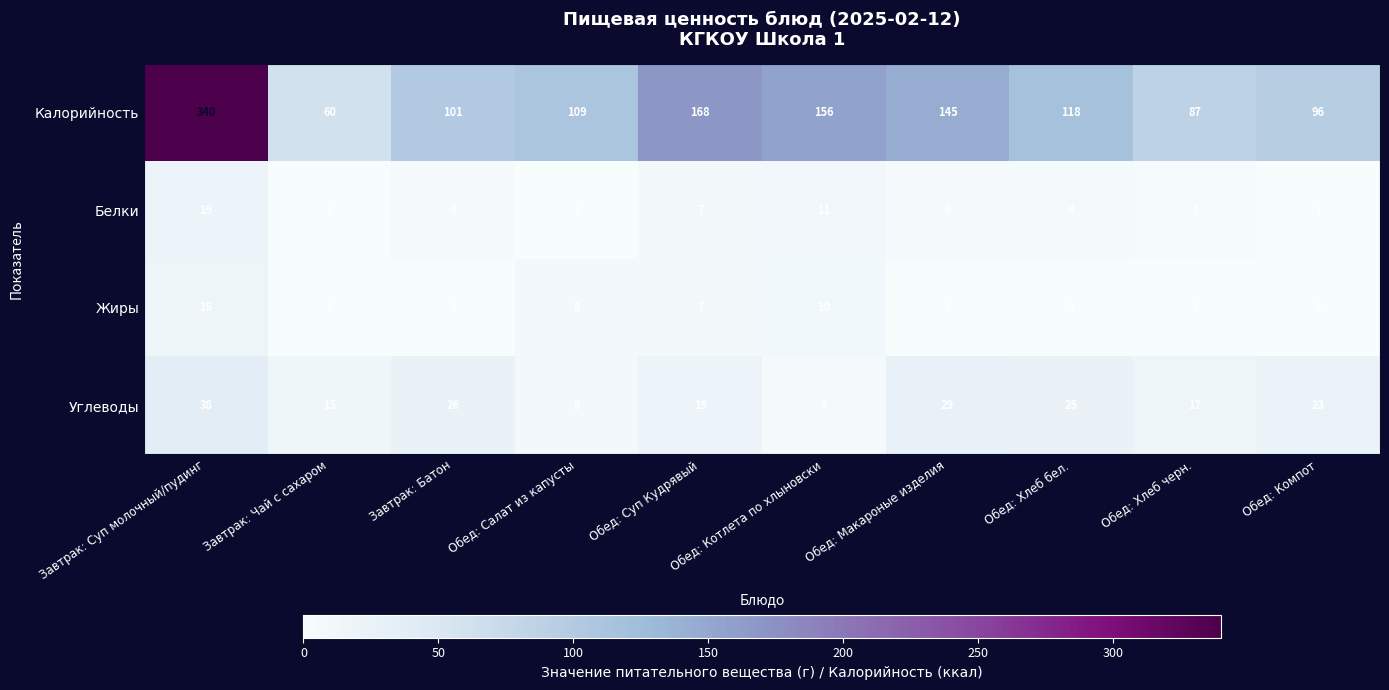

List the series in order of their peak value, lowest first.

Жиры, Белки, Углеводы, Калорийность